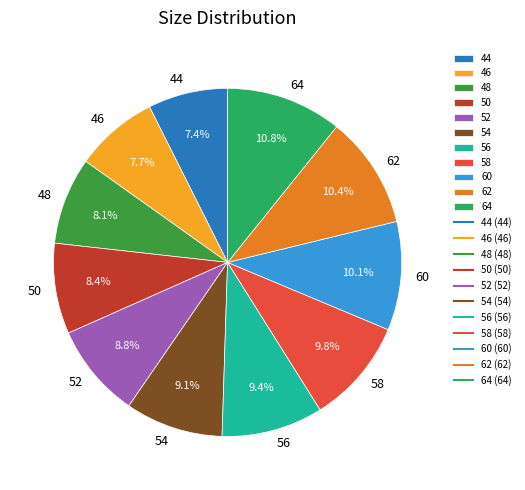

Is the sum of 50 and 64 greater than half?

No